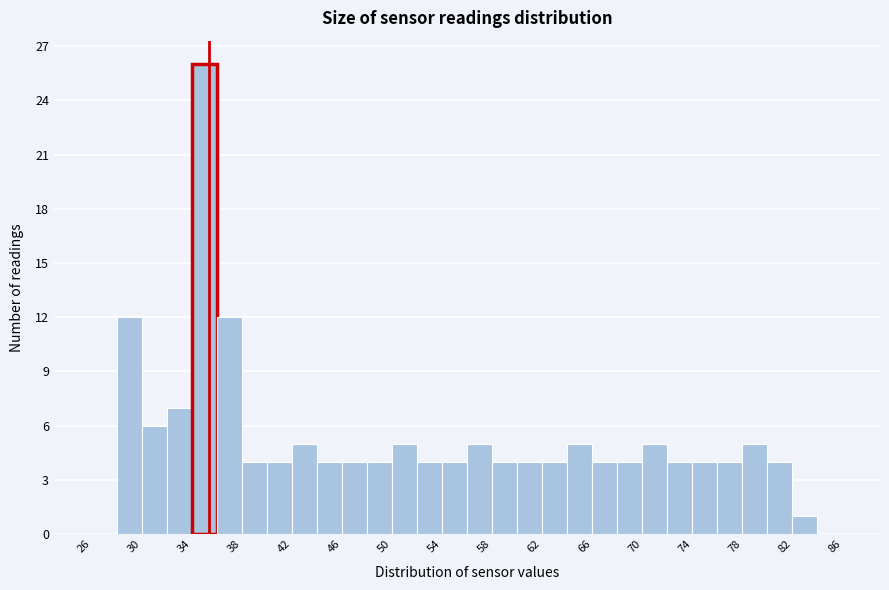

Reading left to right, transcribe this chart: for each bar, give the range it covers on the x-axis and its height. Neither the bar edges nor the heights are printed on the chart, so give them approximately, as read against the axes.

25.5 to 27.5: 0
27.5 to 29.5: 12
29.5 to 31.5: 6
31.5 to 33.5: 7
33.5 to 35.5: 26
35.5 to 37.5: 12
37.5 to 39.5: 4
39.5 to 41.5: 4
41.5 to 43.5: 5
43.5 to 45.5: 4
45.5 to 47.5: 4
47.5 to 49.5: 4
49.5 to 51.5: 5
51.5 to 53.5: 4
53.5 to 55.5: 4
55.5 to 57.5: 5
57.5 to 59.5: 4
59.5 to 61.5: 4
61.5 to 63.5: 4
63.5 to 65.5: 5
65.5 to 67.5: 4
67.5 to 69.5: 4
69.5 to 71.5: 5
71.5 to 73.5: 4
73.5 to 75.5: 4
75.5 to 77.5: 4
77.5 to 79.5: 5
79.5 to 81.5: 4
81.5 to 83.5: 1
83.5 to 85.5: 0